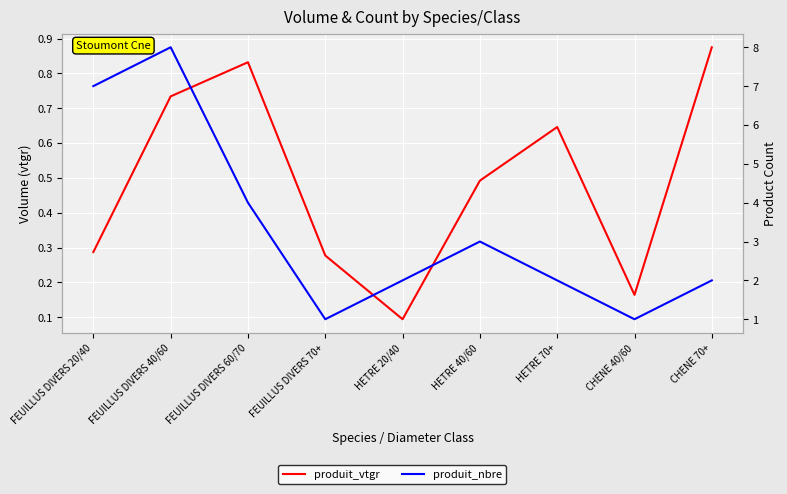

What is the minimum value shown in the chart?

0.1